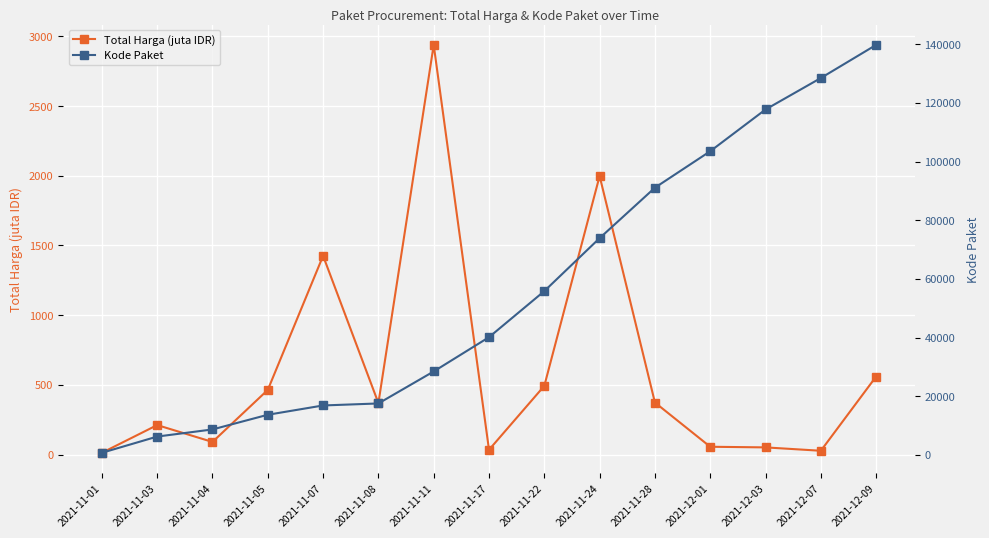

True or false: Kode Paket and Total Harga (juta IDR) intersect in this chart.

False